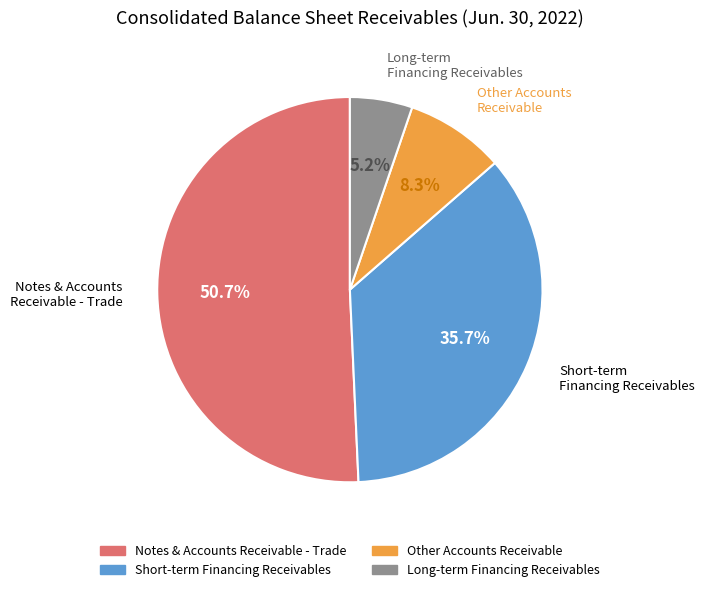

Is there a majority slice in this chart?

Yes